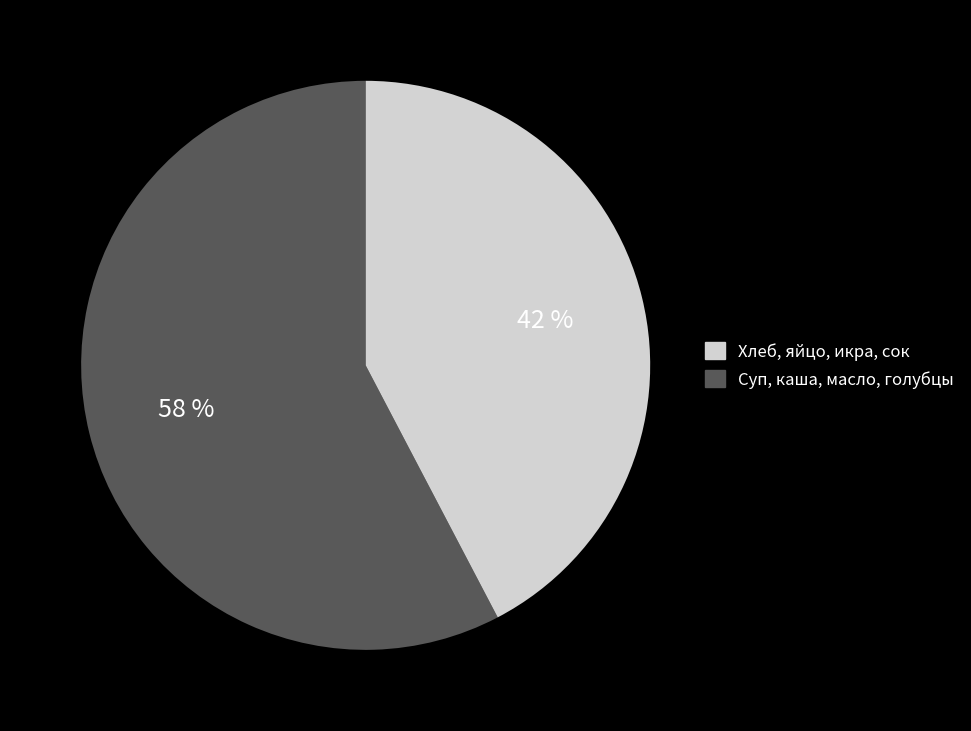

To the nearest percent, what is the average slice percentage?

50%